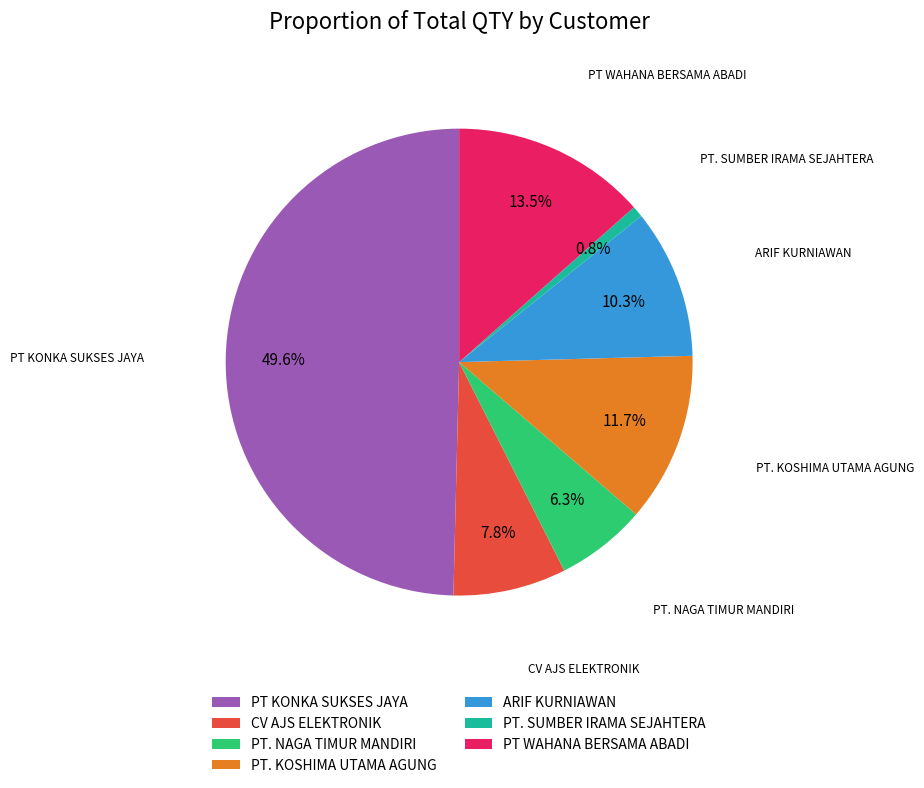

How many segments does this pie chart have?

7